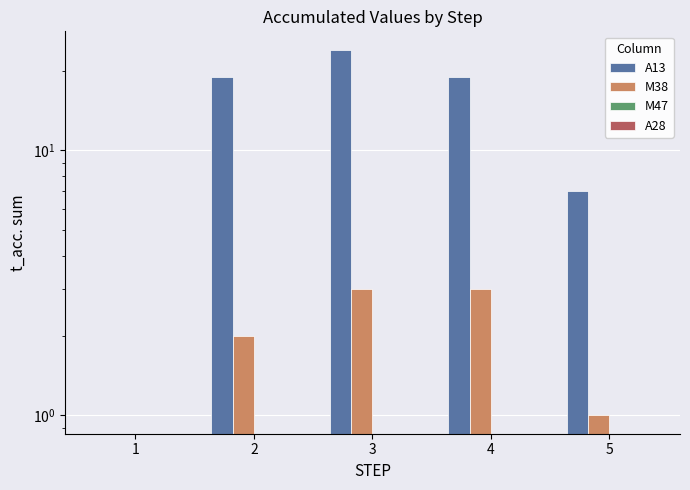

Which series has the widest spread of values?

A13